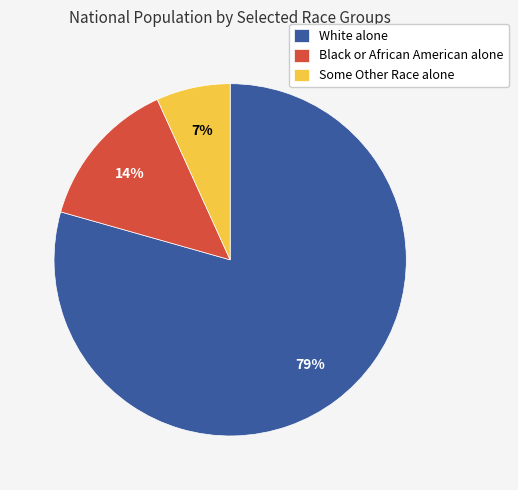

Which category has the smallest portion of the pie?

Some Other Race alone